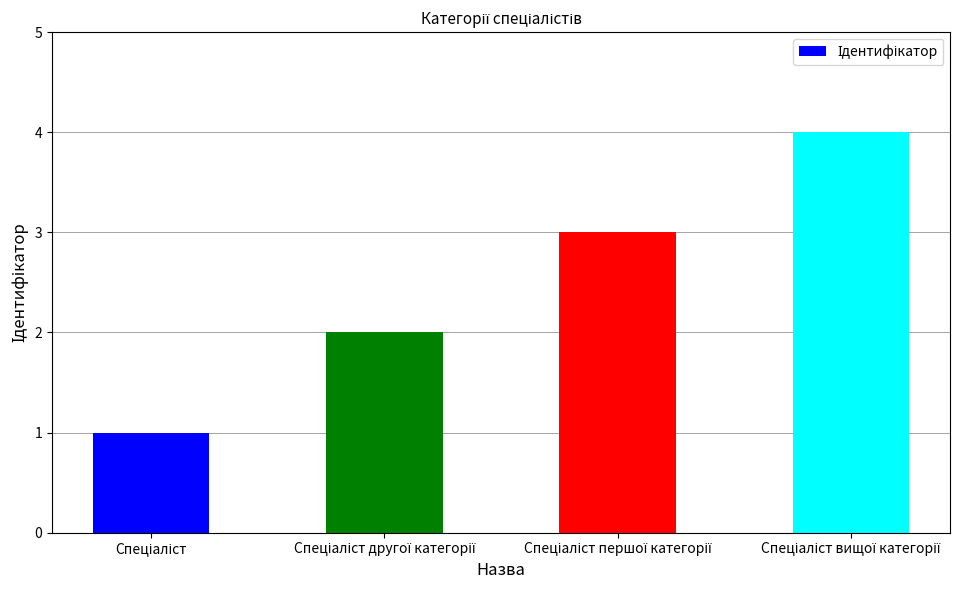

What is the sum of all values?

10